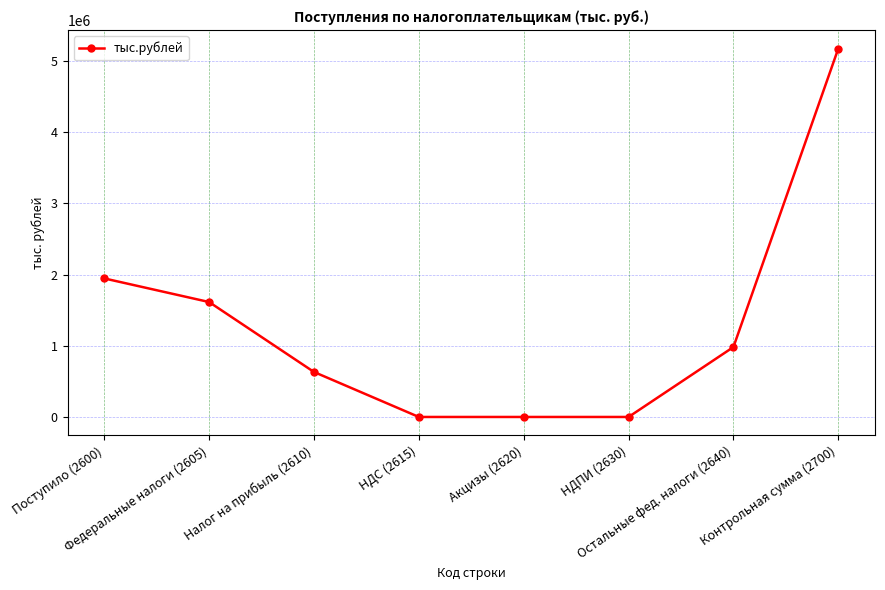

Is it true that the value at НДПИ (2630) is 3243561?

False